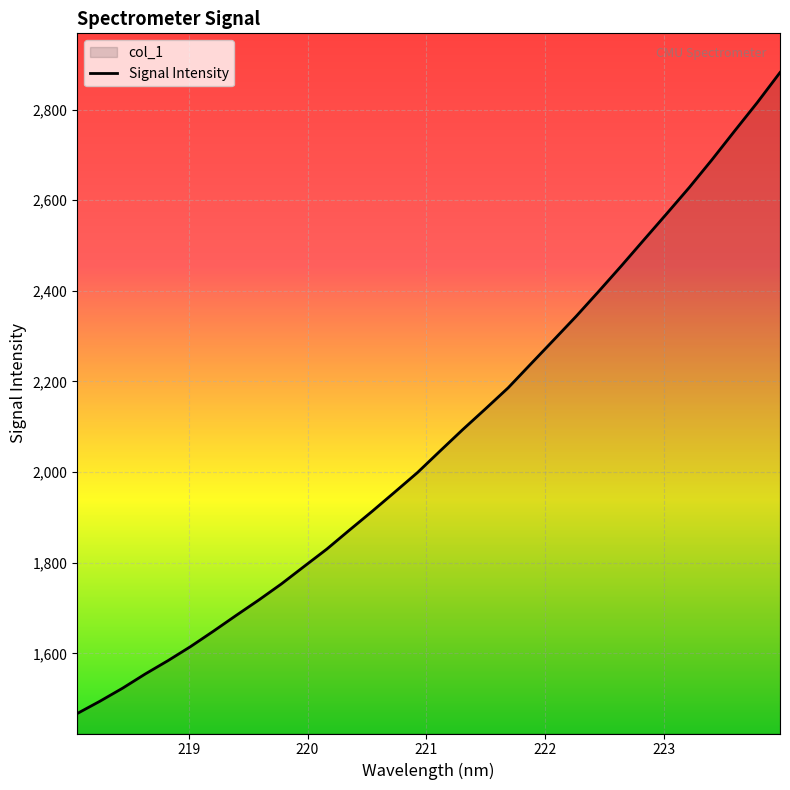

What is the value of the 9th point from the left?

1717.6